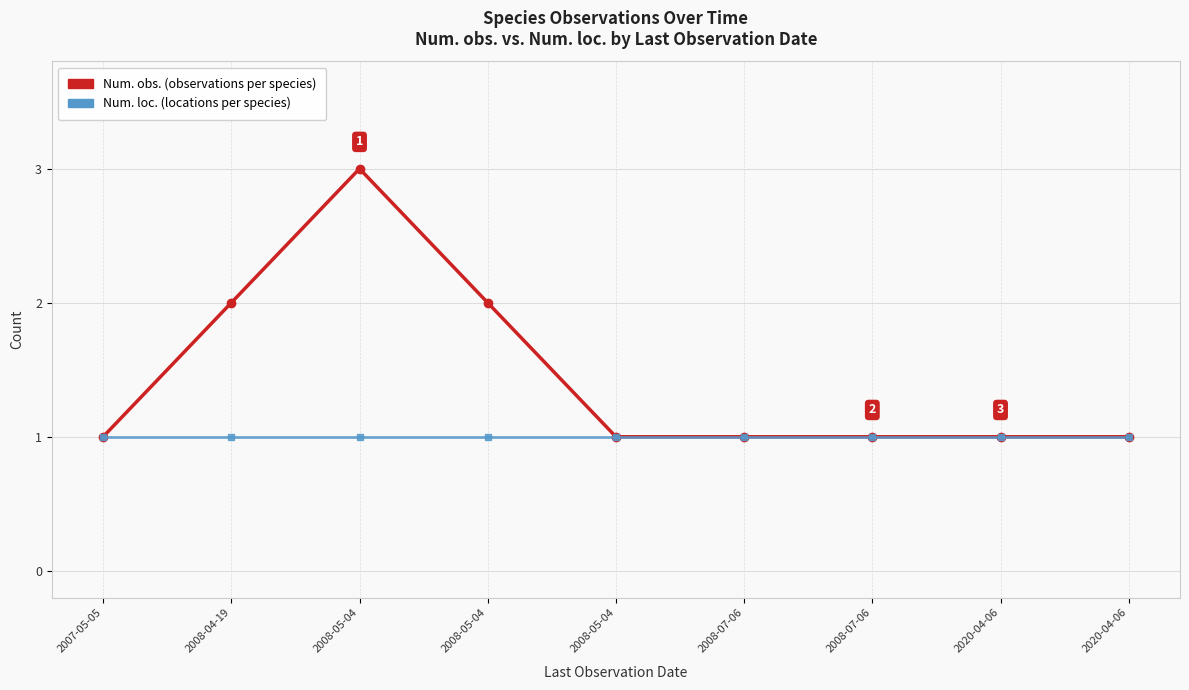

Does the chart have visible grid lines?

Yes